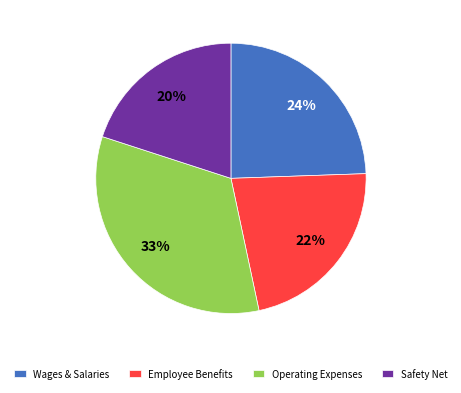

Between Employee Benefits and Safety Net, which is larger?

Employee Benefits